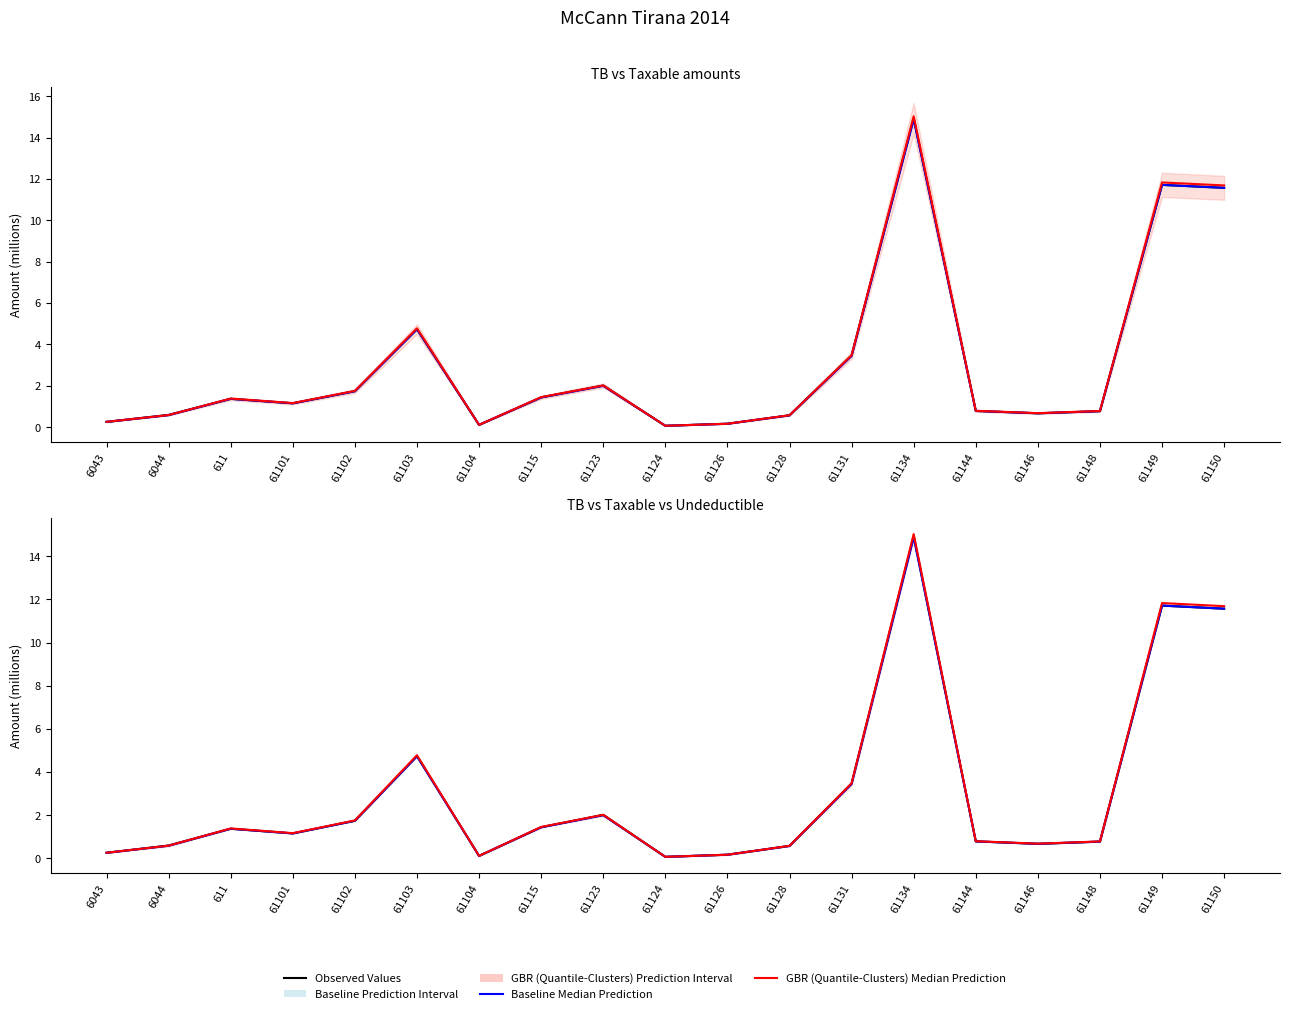

Which series has the largest total across all categories?

GBR (Quantile-Clusters) Median Prediction